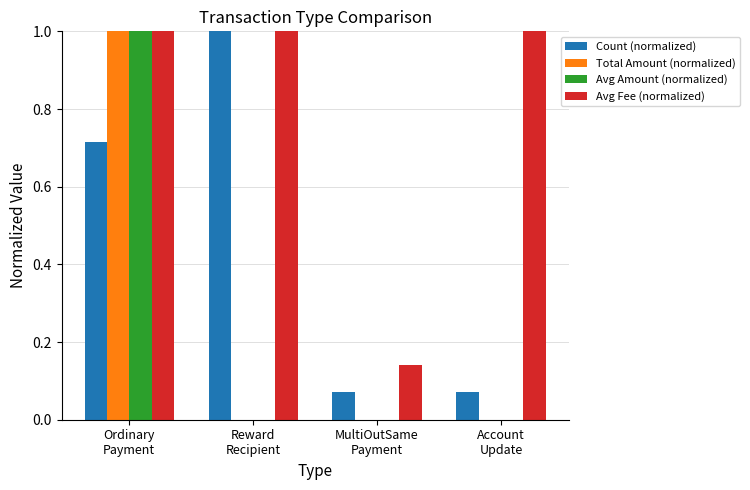

Which series has the largest total across all categories?

Avg Fee (normalized)